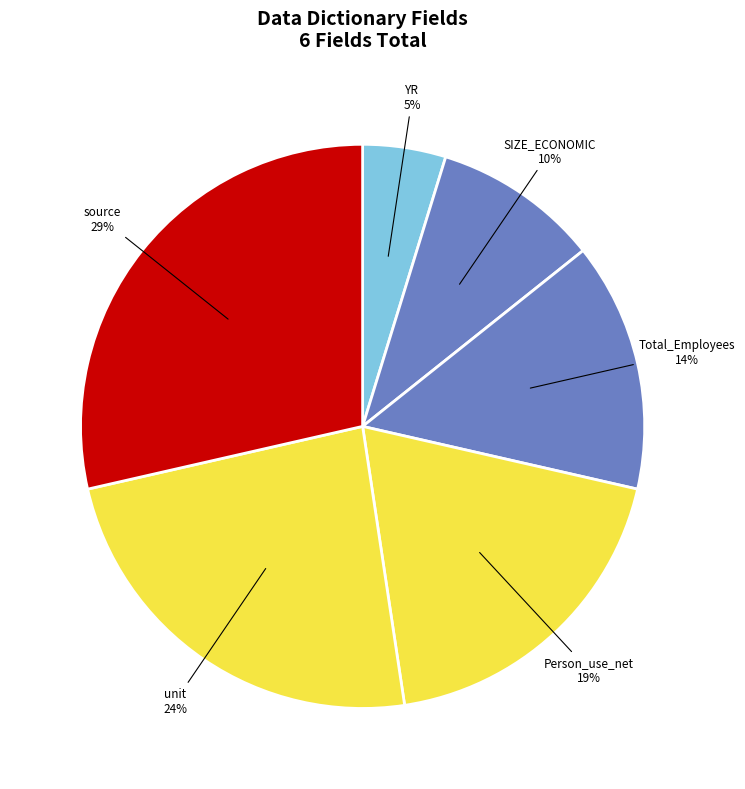

To the nearest percent, what is the combined percentage of Total_Employees and unit?

38%